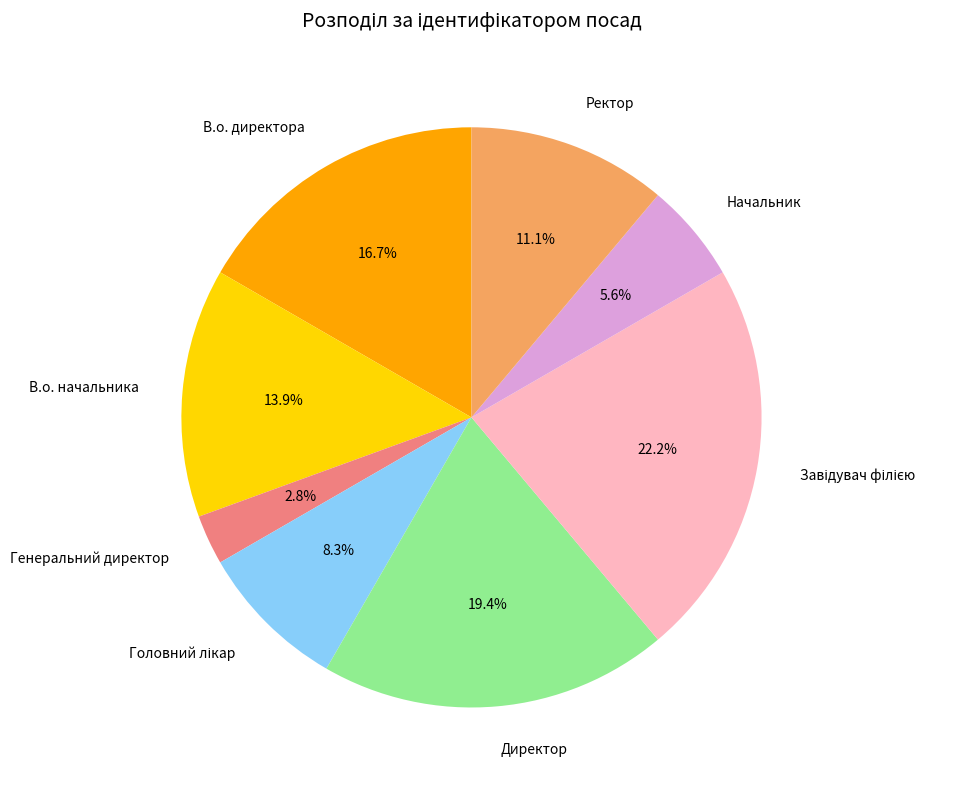

What is the ratio of the value at Генеральний директор to the value at В.о. директора?

0.2